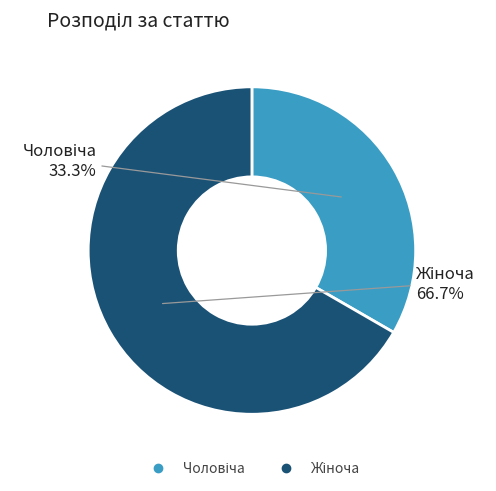

Count the number of slices in the pie.

2